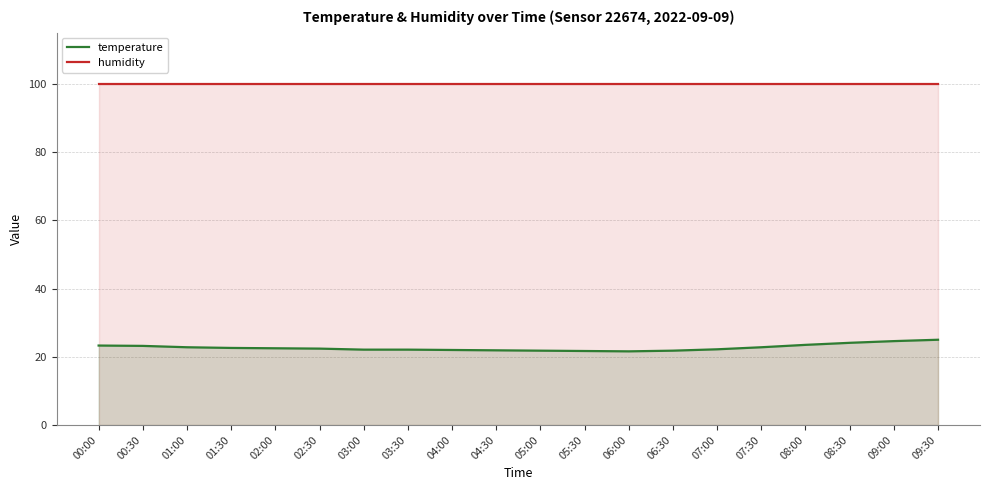

At which label does temperature first exceed 22?

00:00